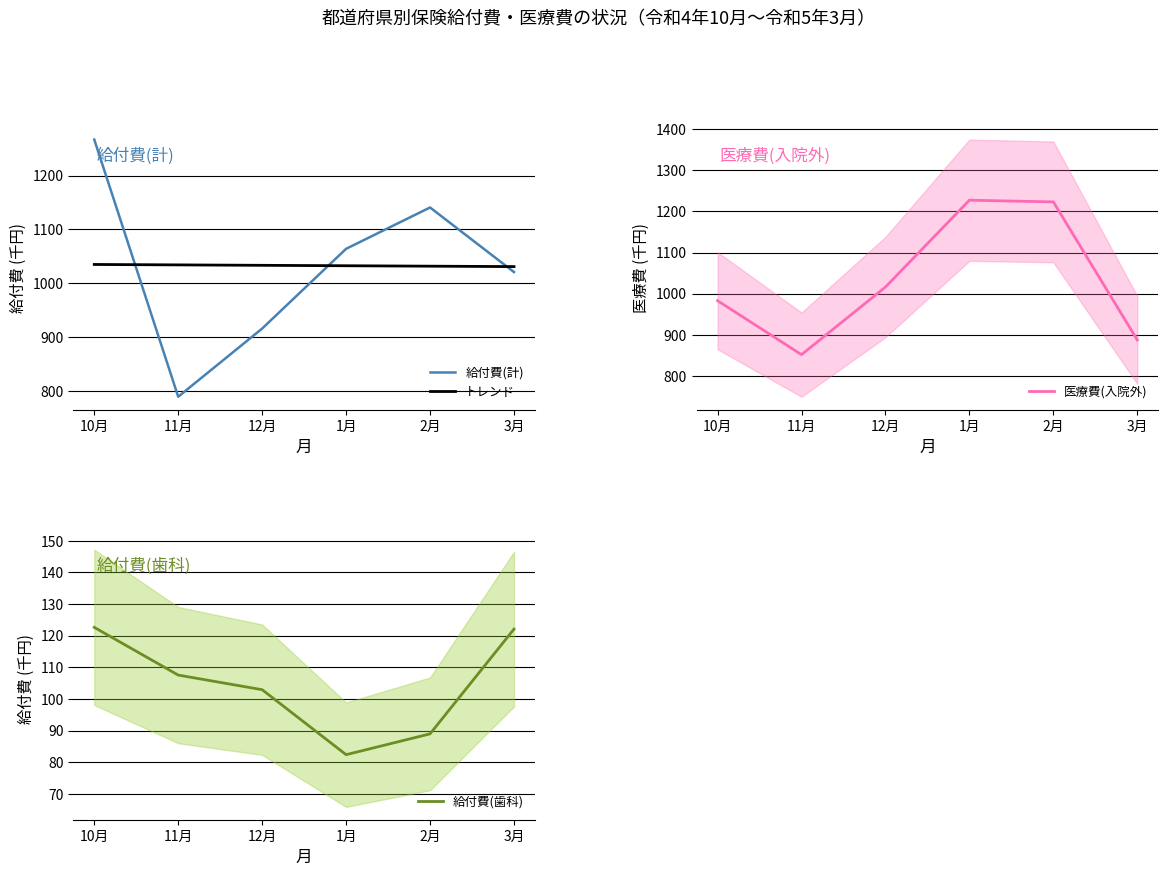

Reading right to left, extract all data points from this chart.

給付費(計): 1020.9	1140.9	1064.1	915.8	789.1	1267.2
トレンド: 1031.0	1031.8	1032.6	1033.4	1034.2	1035.0
医療費(入院外): 887.6	1223.0	1227.1	1016.1	851.9	982.9
給付費(歯科): 122.1	89.0	82.4	102.9	107.6	122.6